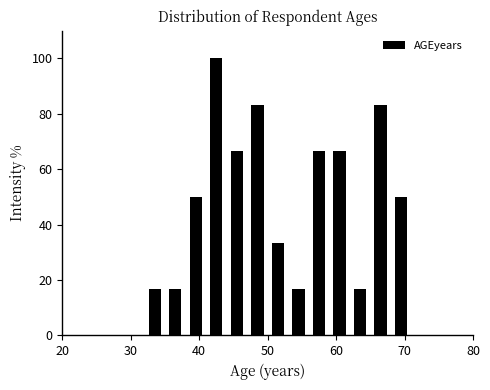

Read against the x-axis, roughly where is the centre of the tallest bar?

43